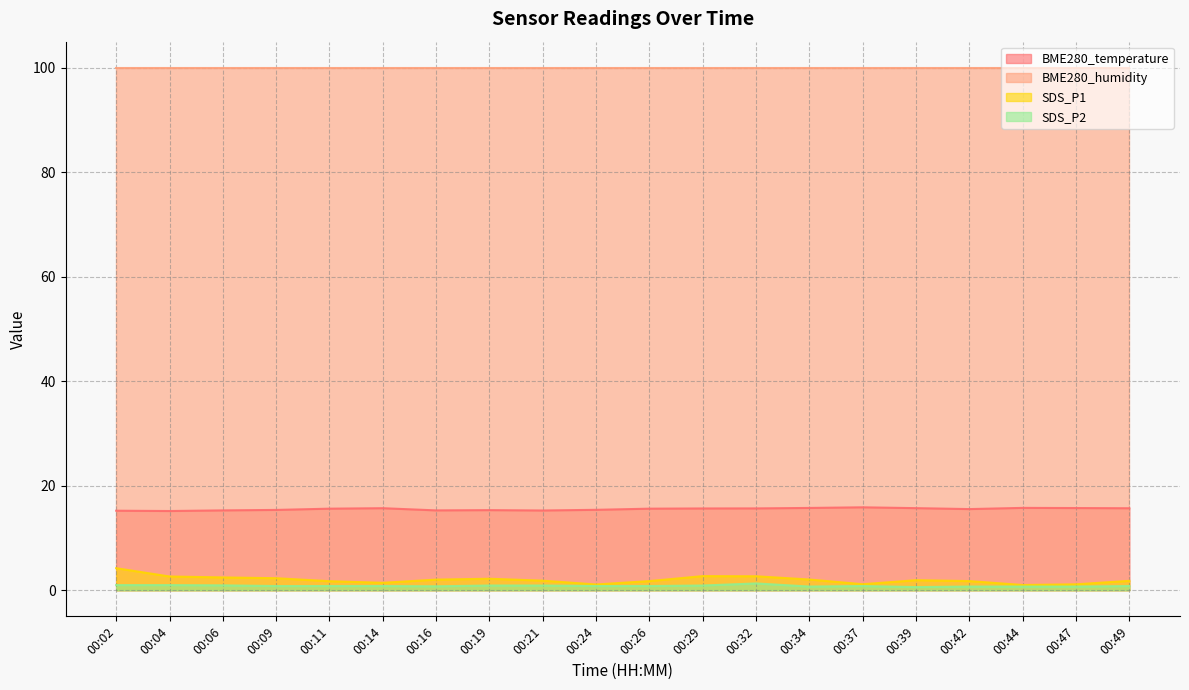

Which series changed the most between 00:02 and 00:42?

SDS_P1